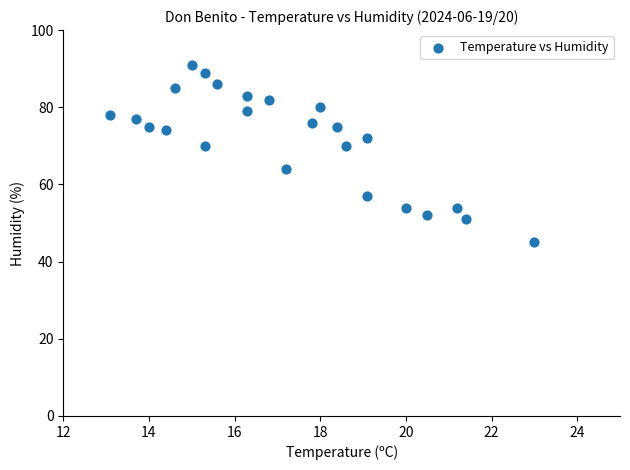

What is the range of Y values (max minus min)?

46